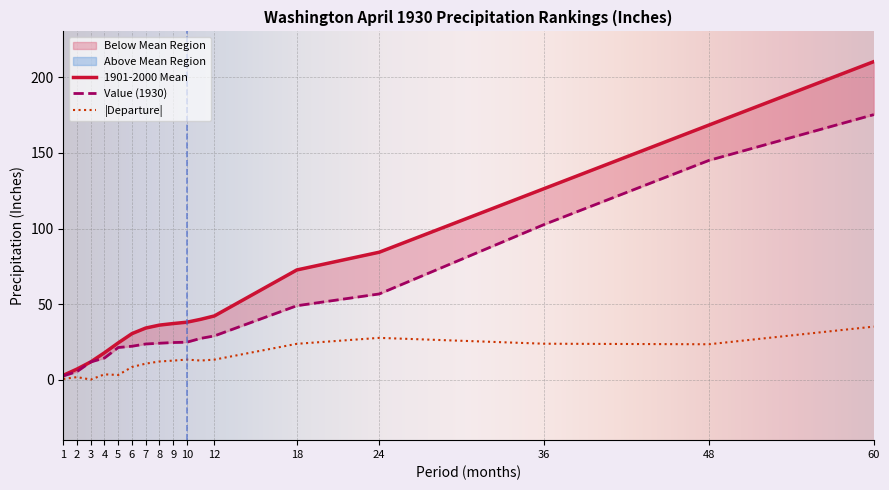

The value of |Departure| at 18 is 8.6. True or false?

False